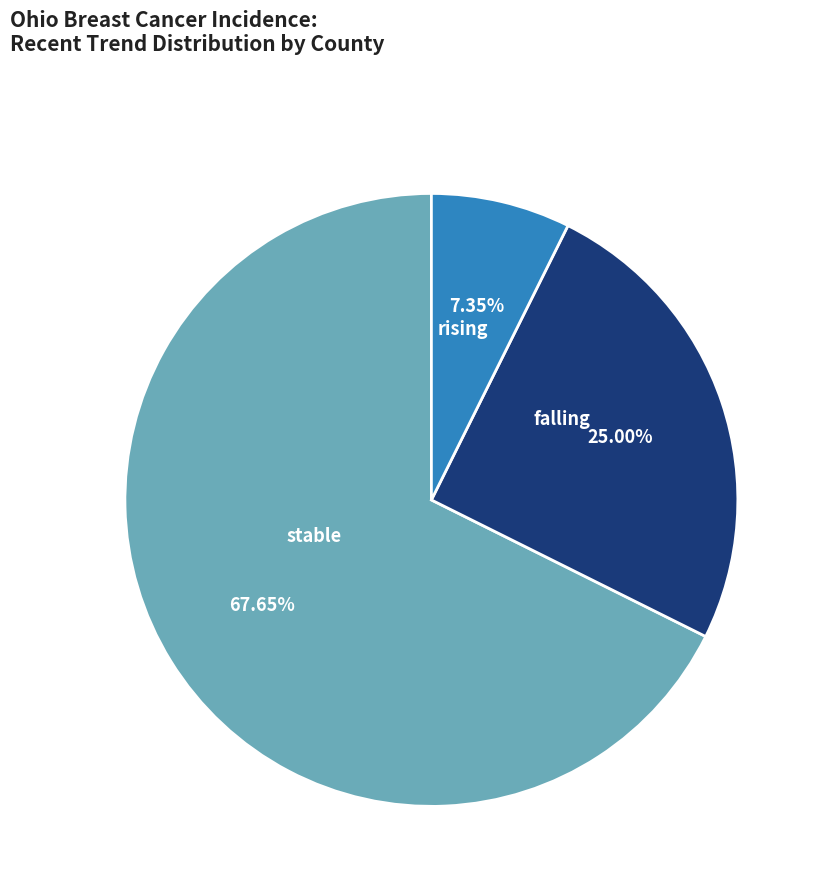

Is there a majority slice in this chart?

Yes